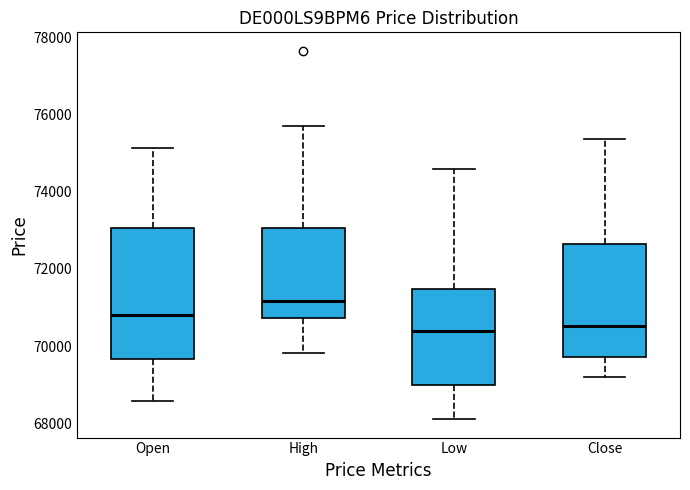

Reading left to right, transcribe this box plot: for each box, give where its median line is, the range the box spans, and where its two whiskers end, as read against the y-axis. The values are not printed on the chart, so give them approximately, as read against the axis.

Open: median 70800, box 69600 to 73000, whiskers 68600 to 75200
High: median 71200, box 70800 to 73000, whiskers 69800 to 75800
Low: median 70400, box 69000 to 71400, whiskers 68200 to 74600
Close: median 70600, box 69800 to 72600, whiskers 69200 to 75400